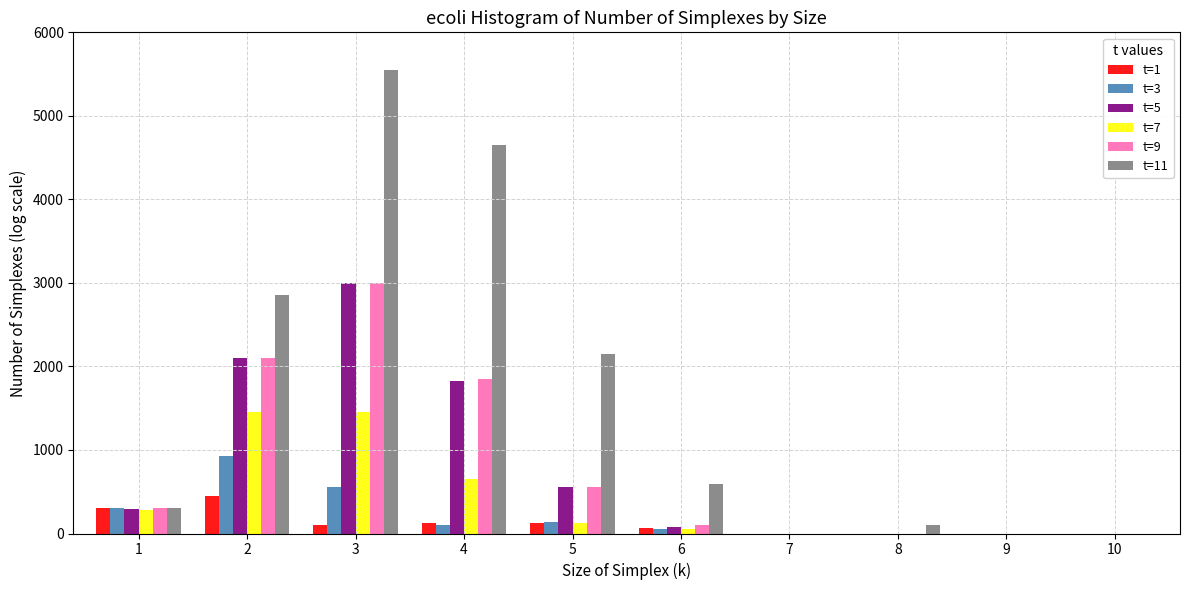

Which series has the largest total across all categories?

t=11